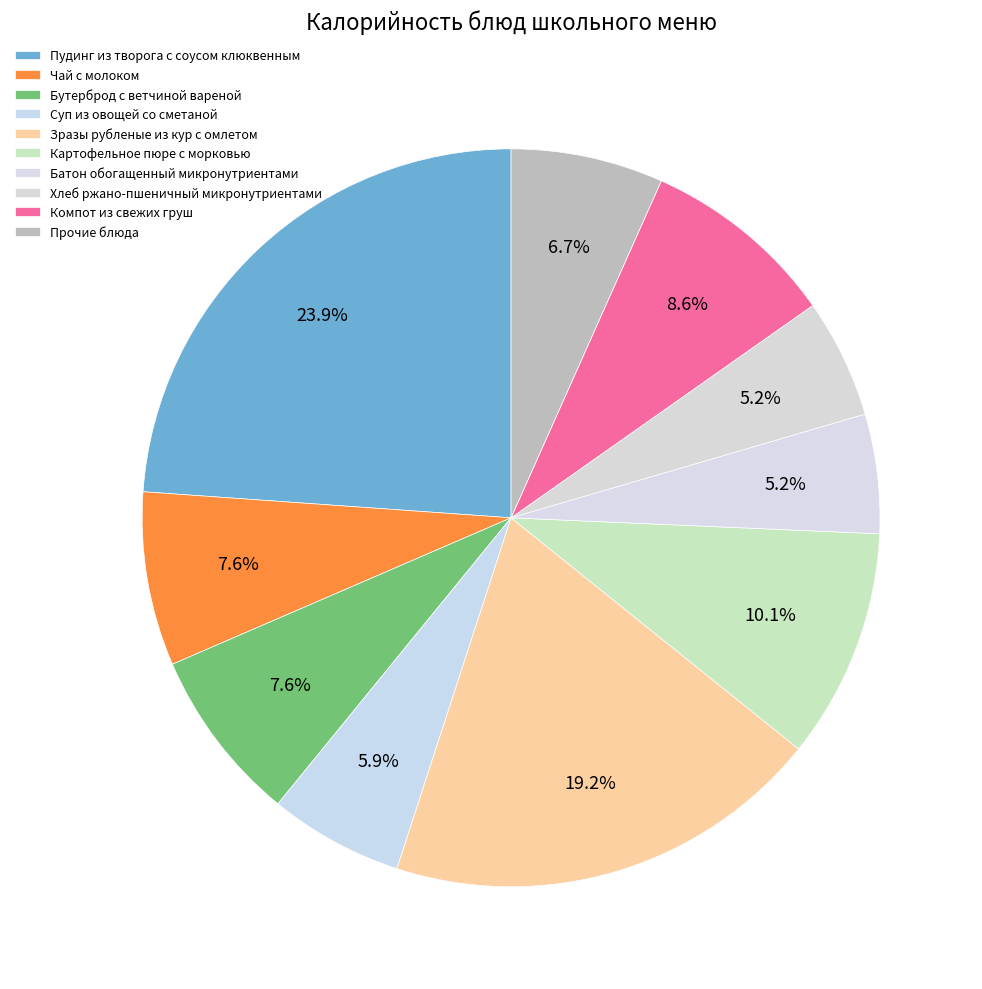

To the nearest percent, what portion does Компот из свежих груш represent?

9%